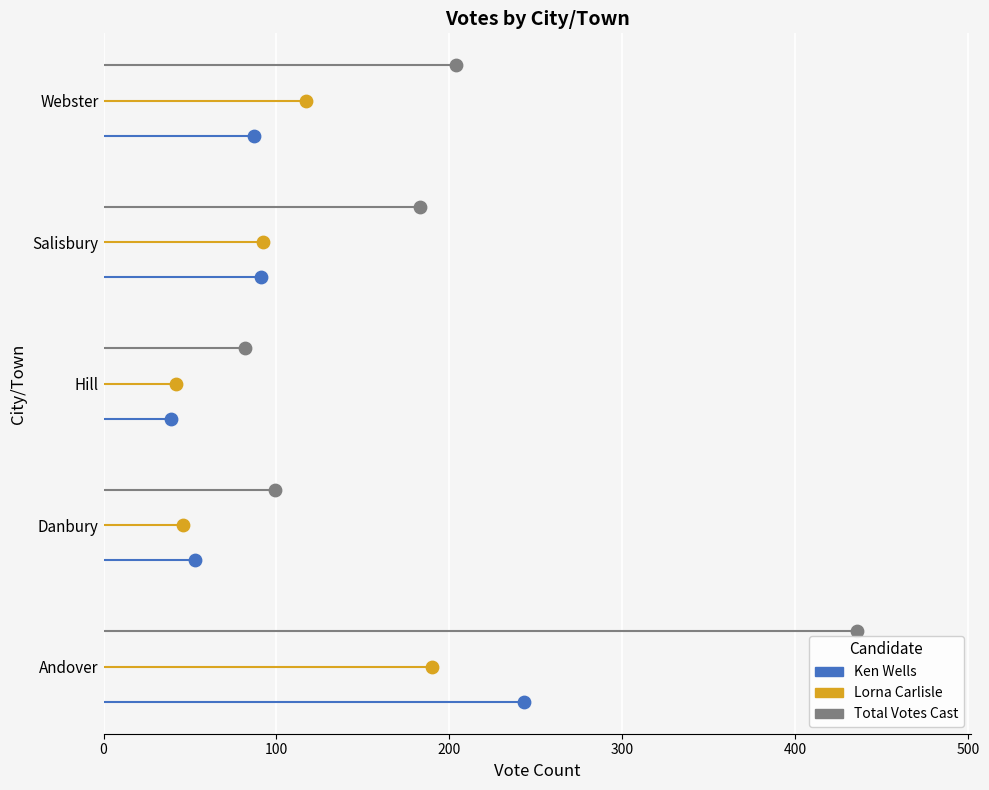

Which series contains the lowest Y value?

Ken Wells